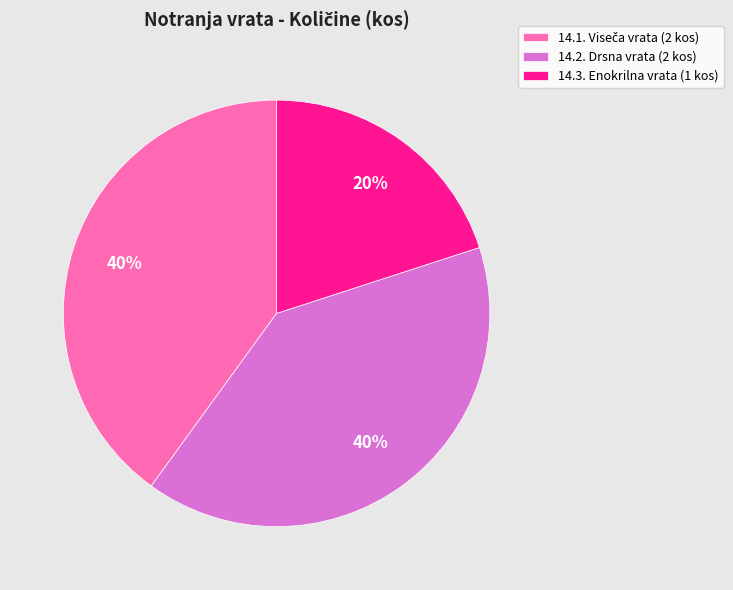

Does any single category account for the majority?

No